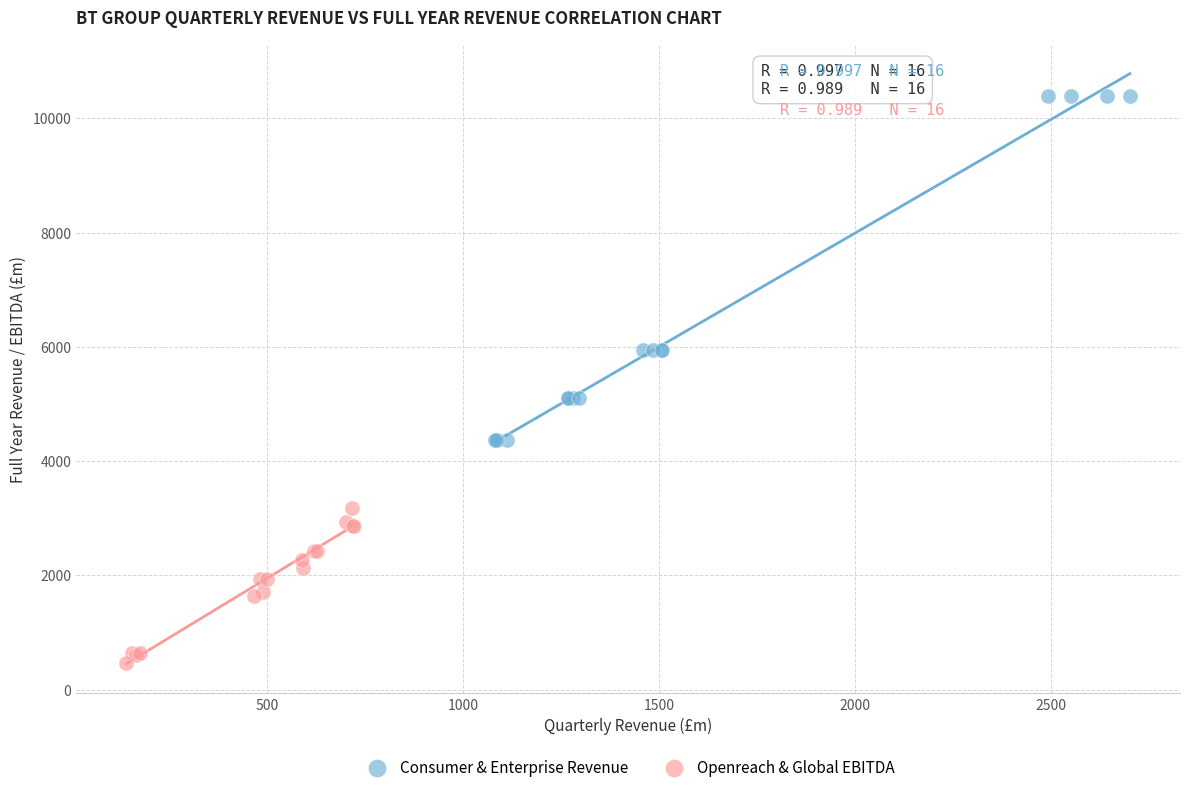

Which series contains the lowest Y value?

Openreach & Global EBITDA